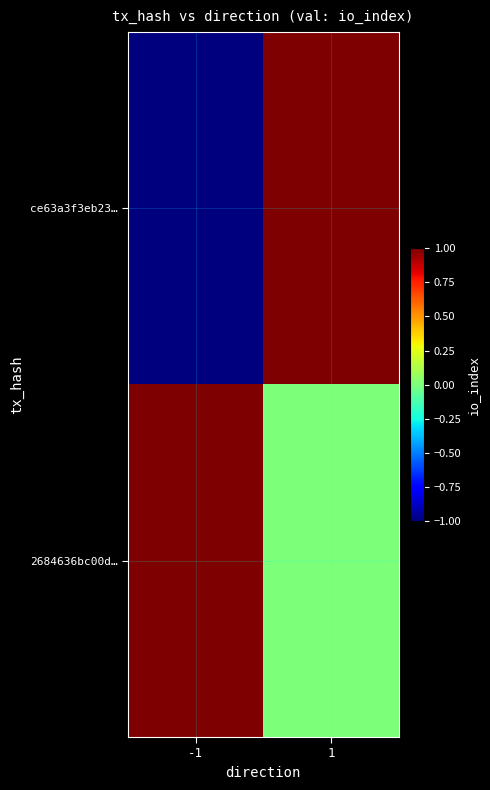

List the series in order of their peak value, highest first.

ce63a3f3eb23…, 2684636bc00d…